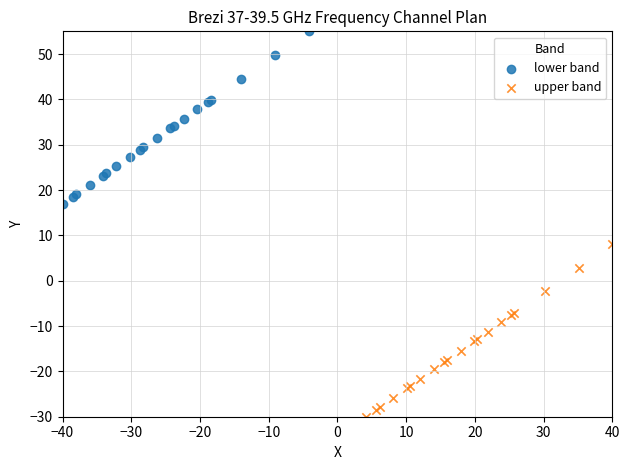

Which series reaches the minimum Y coordinate?

upper band